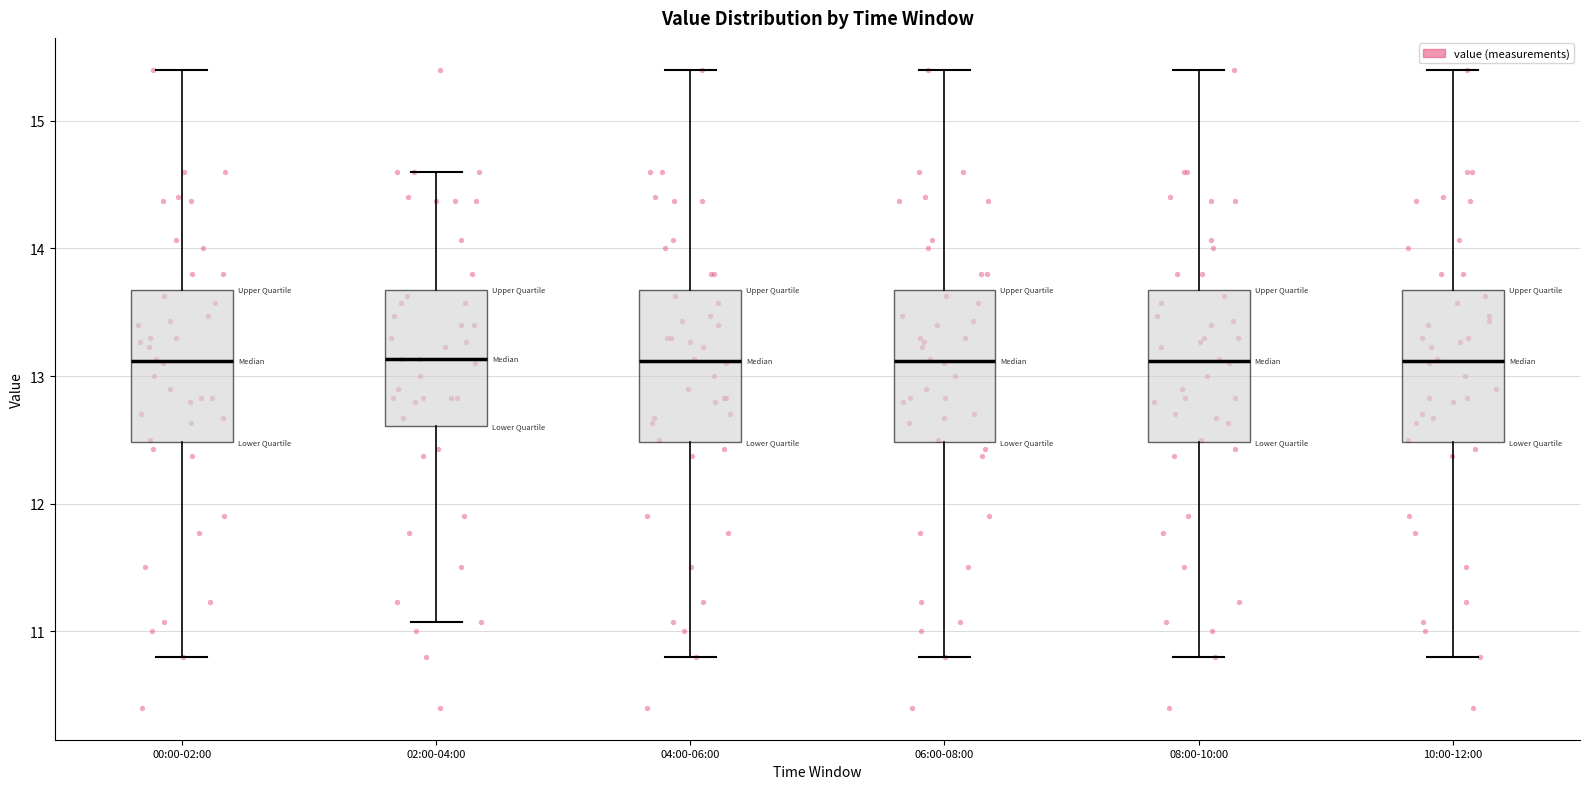

Reading left to right, transcribe this box plot: for each box, give where its median line is, the range the box spans, and where its two whiskers end, as read against the y-axis. The values are not printed on the chart, so give them approximately, as read against the axis.

00:00-02:00: median 13.1, box 12.5 to 13.7, whiskers 10.8 to 15.4
02:00-04:00: median 13.1, box 12.6 to 13.7, whiskers 11.1 to 14.6
04:00-06:00: median 13.1, box 12.5 to 13.7, whiskers 10.8 to 15.4
06:00-08:00: median 13.1, box 12.5 to 13.7, whiskers 10.8 to 15.4
08:00-10:00: median 13.1, box 12.5 to 13.7, whiskers 10.8 to 15.4
10:00-12:00: median 13.1, box 12.5 to 13.7, whiskers 10.8 to 15.4